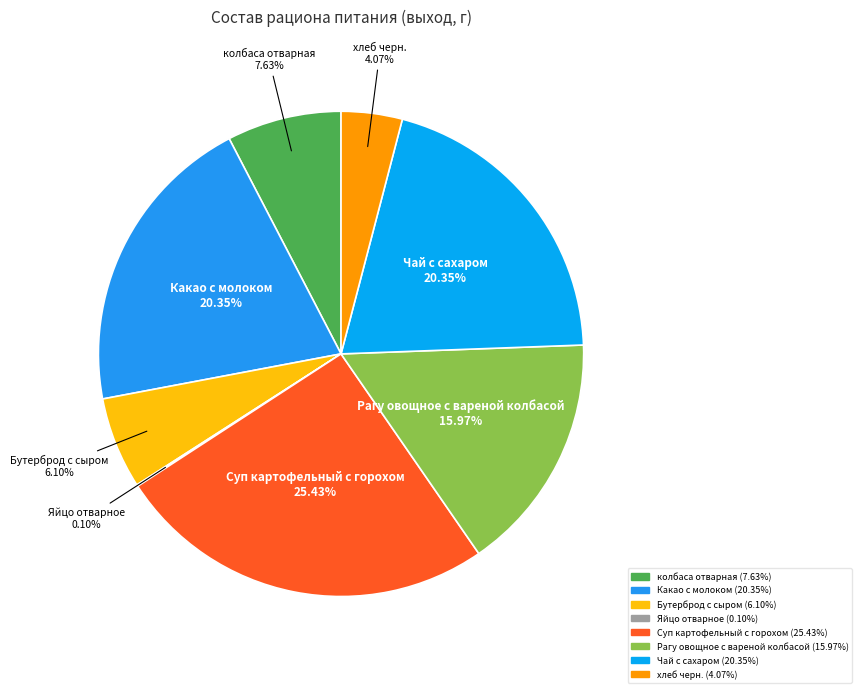

Is there any slice that represents more than half of the pie?

No